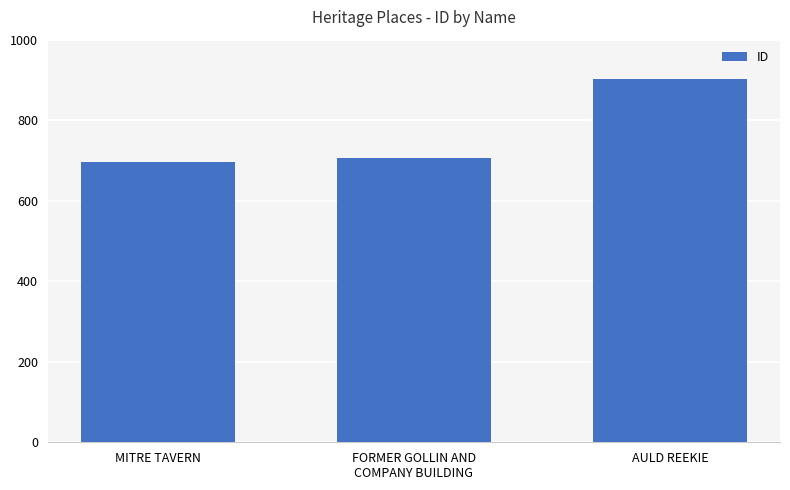

Reading left to right, list all the values displayed in this chart.

MITRE TAVERN=696	FORMER GOLLIN AND
COMPANY BUILDING=705	AULD REEKIE=903